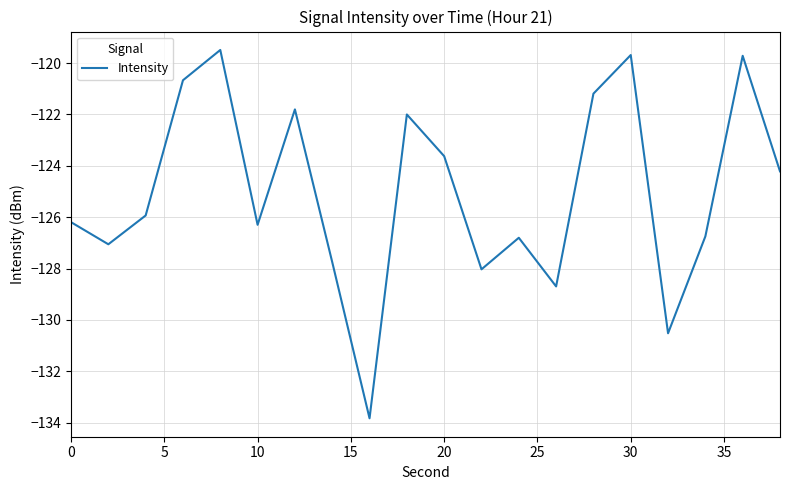

What is the smallest value displayed?

-133.8